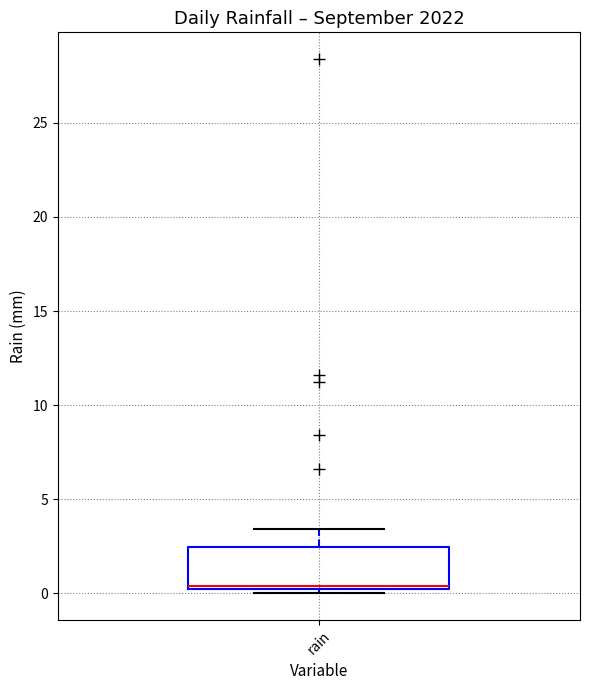

Transcribe this box plot: give where the median line is, the range the box spans, and where the two whiskers end, as read against the y-axis. The values are not printed on the chart, so give them approximately, as read against the axis.

median 0.5, box 0.0 to 2.5, whiskers 0.0 (just below the box's lower edge) to 3.5